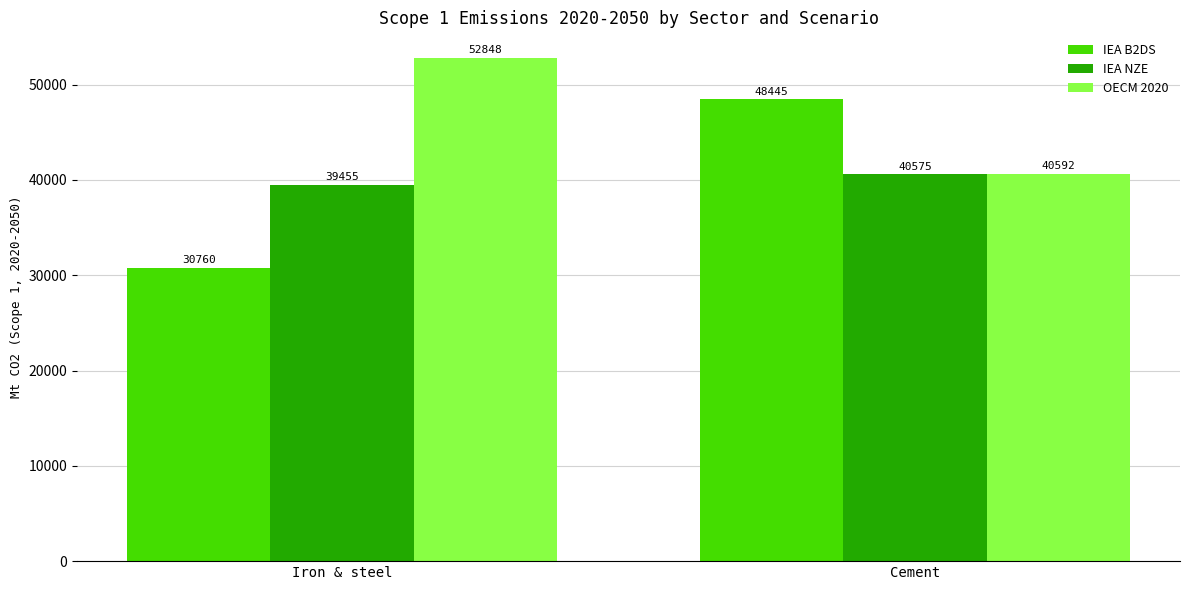

How many bars are there in each group?

3